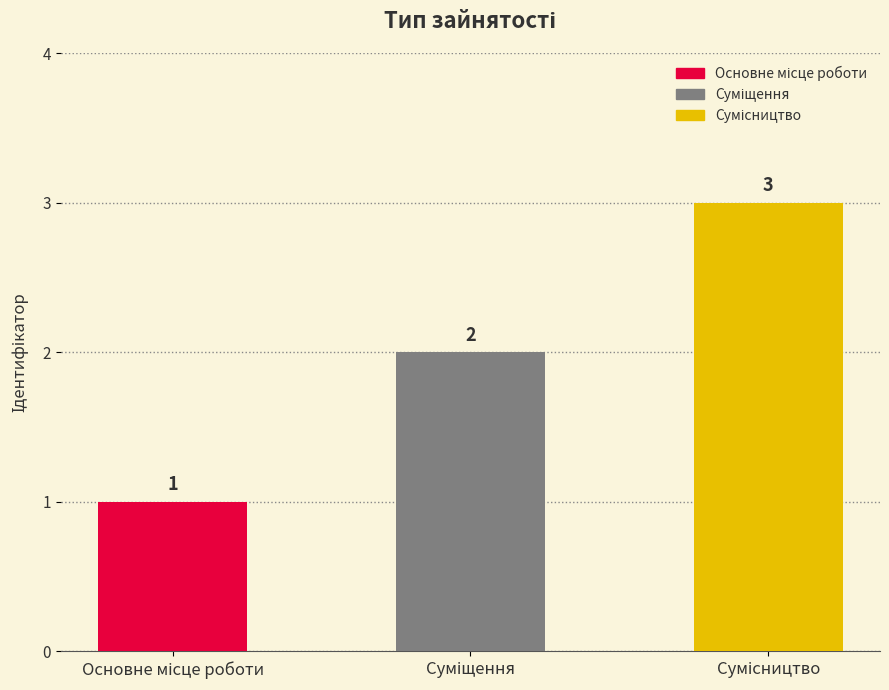

What is the maximum value shown in the chart?

3